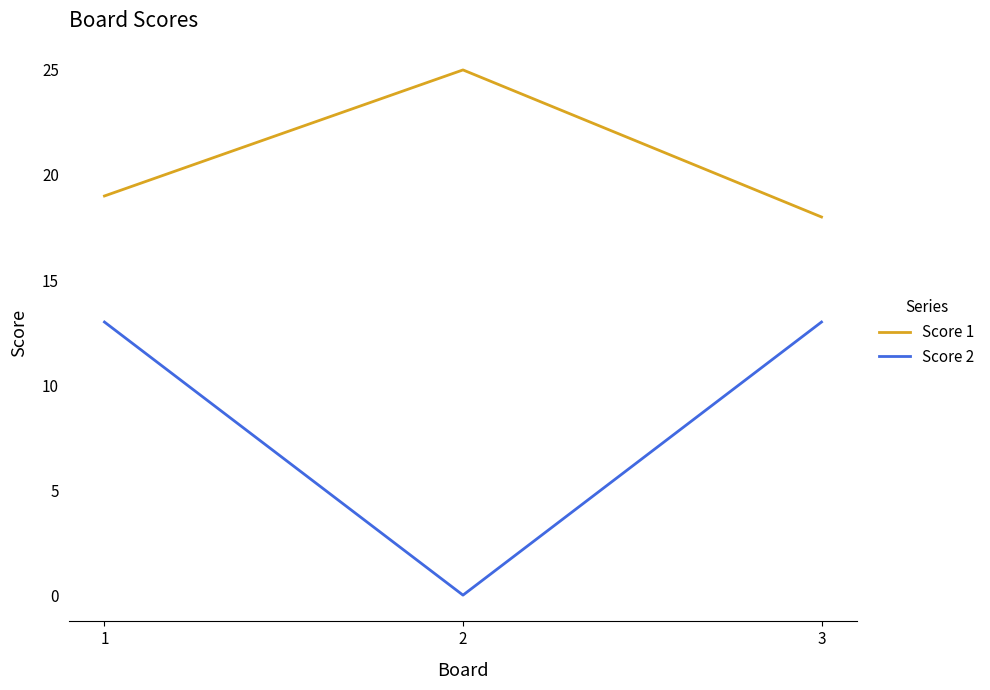

At which category is the sum across all series the highest?

1